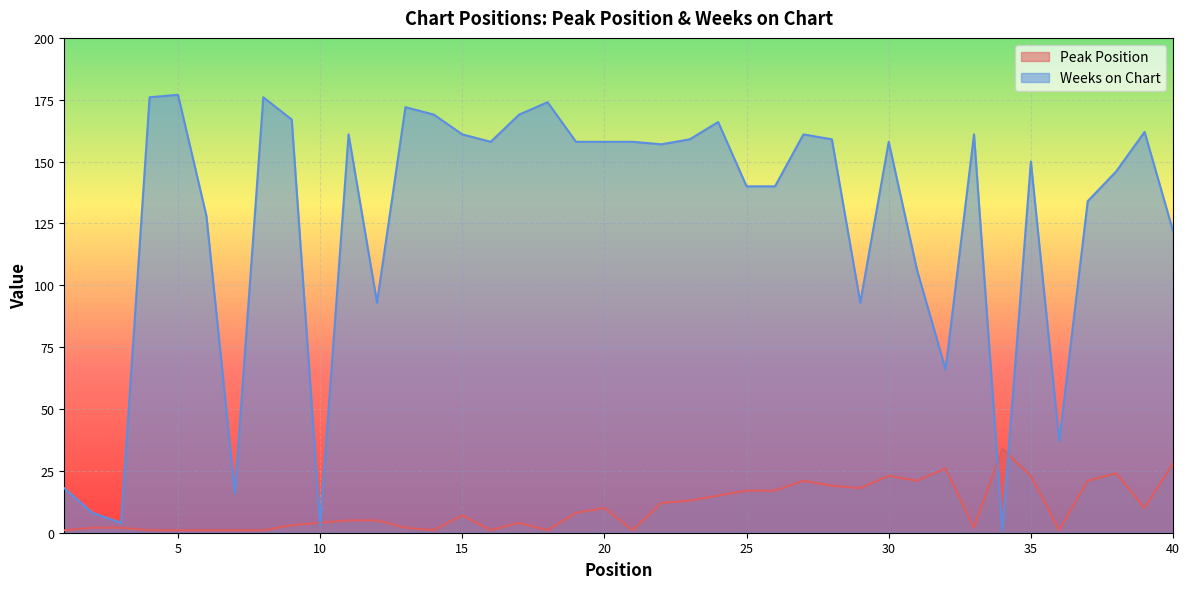

How many lines are shown in the chart?

2